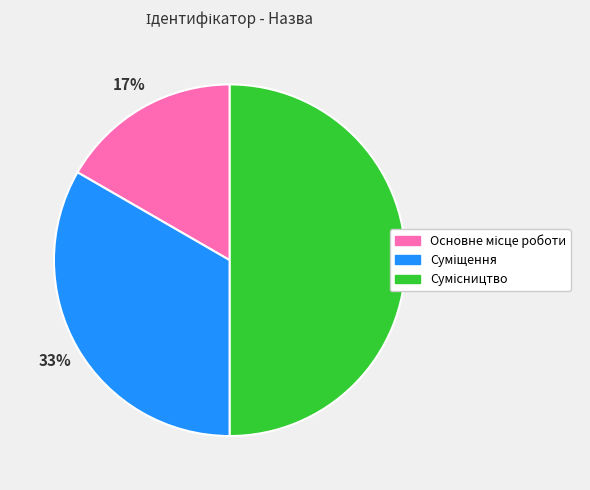

To the nearest percent, what is the difference between the largest and smallest slice percentages?

33%